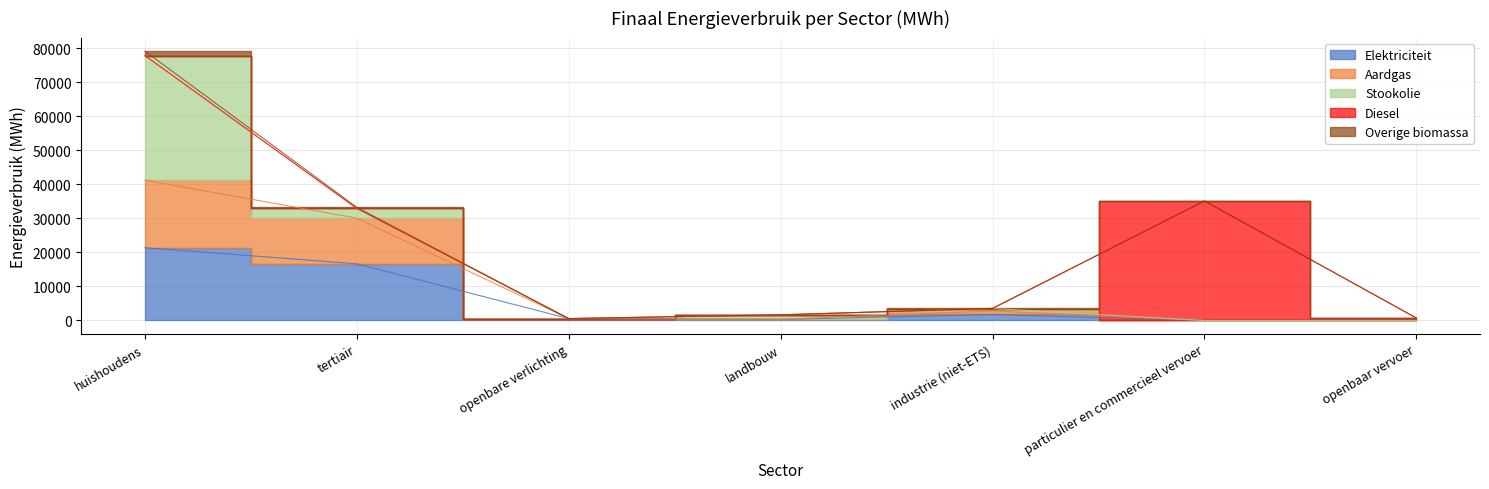

What position from the left is particulier en commercieel vervoer?

6